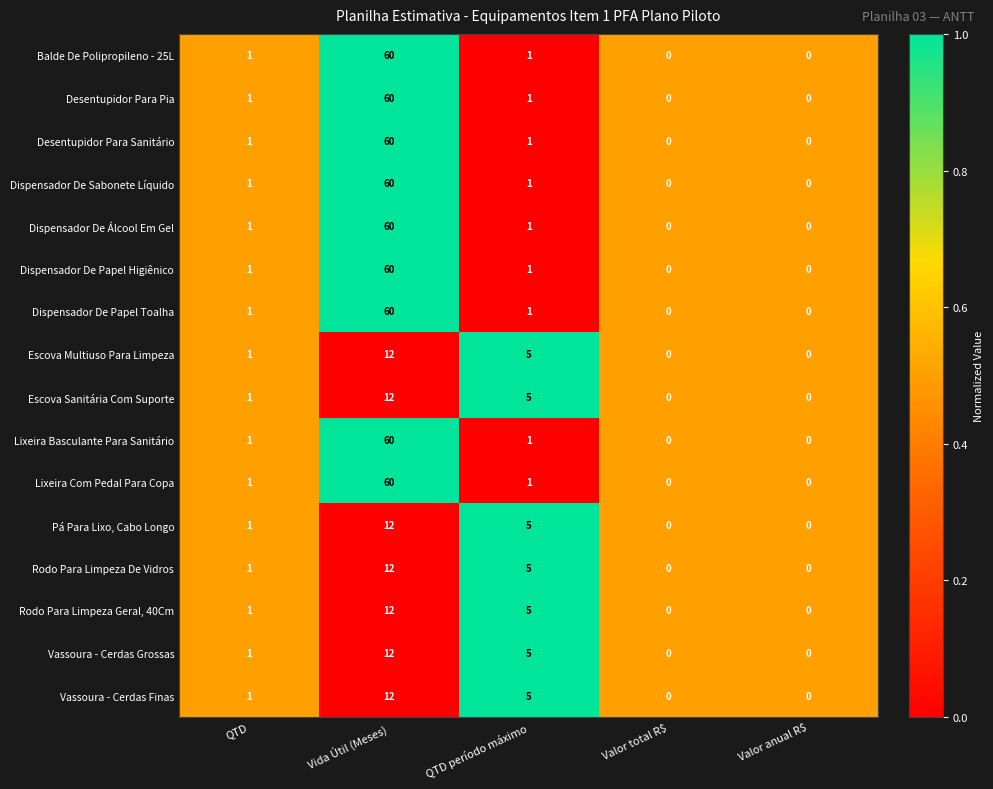

Which category has the highest value across all series?

Vida Útil (Meses)